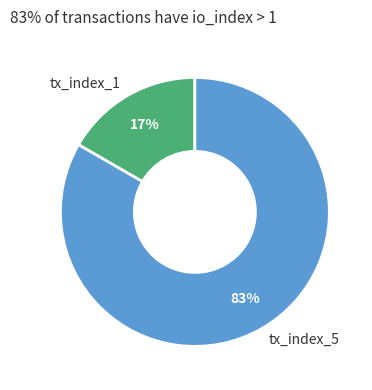

The tx_index_5 slice represents 83% of the pie. True or false?

True